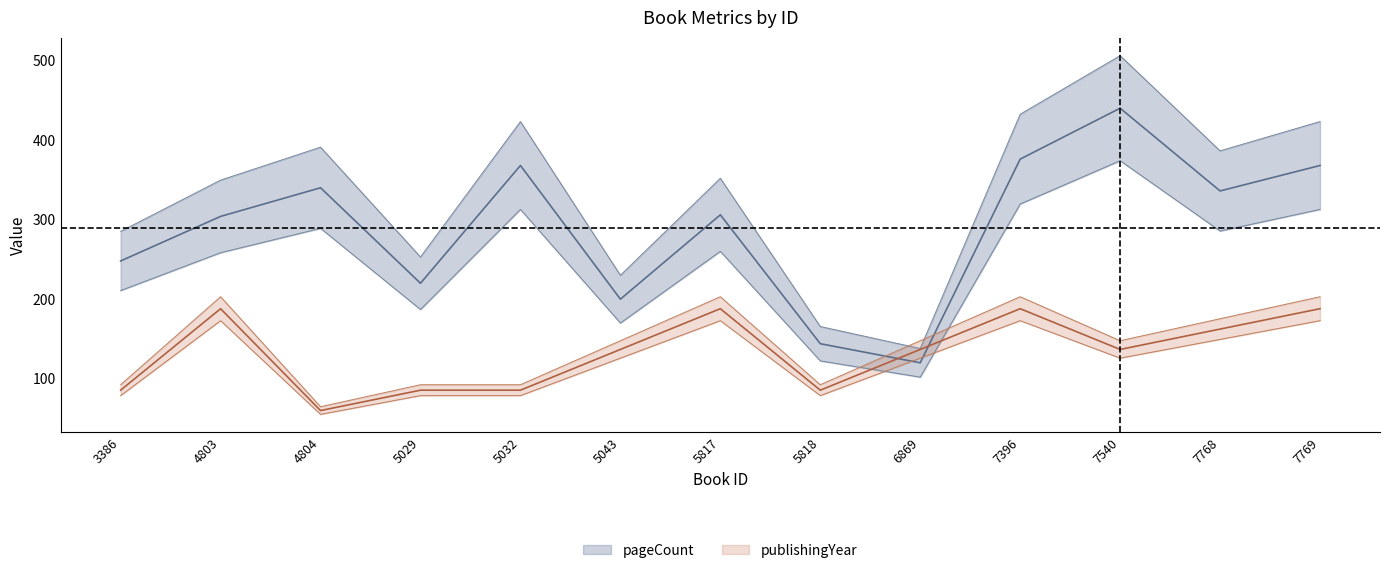

Which category has the highest value across all series?

7540